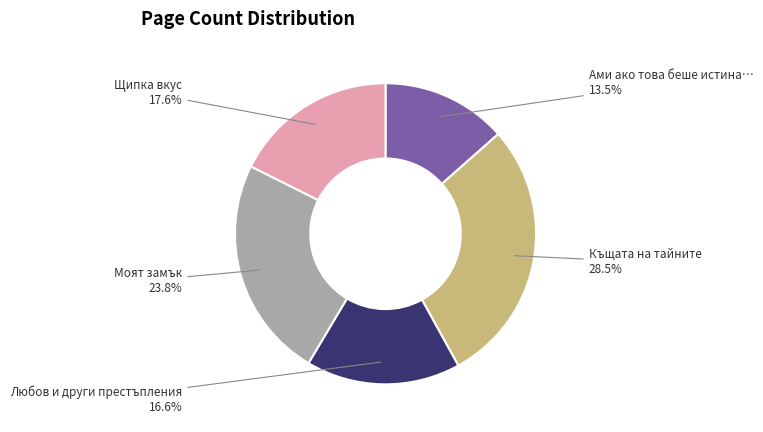

Is there any slice that represents more than half of the pie?

No